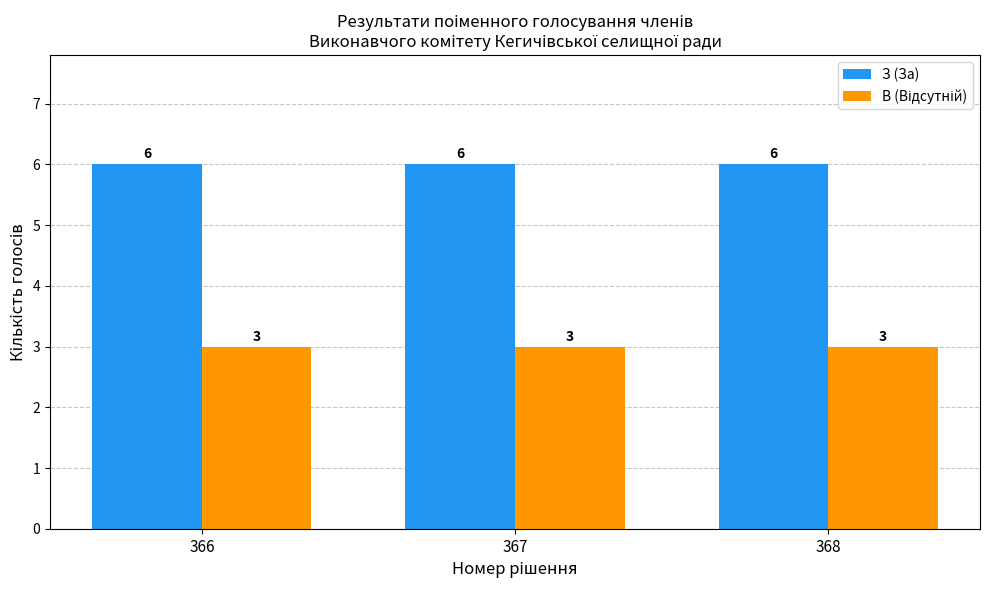

What value does the З (За) series have at 368?

6